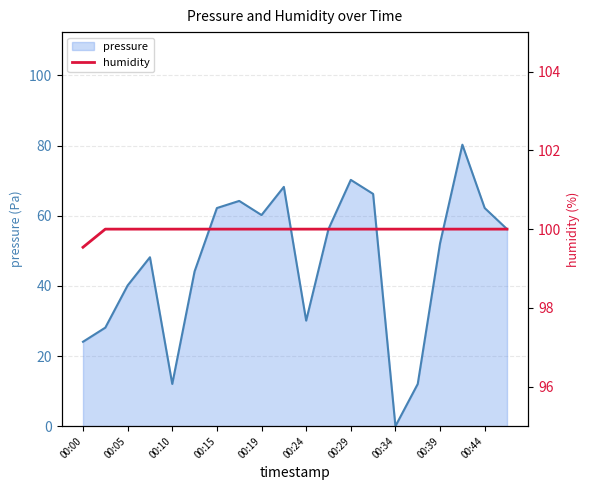

Is it true that pressure equals 87.3 at 00:44?

False